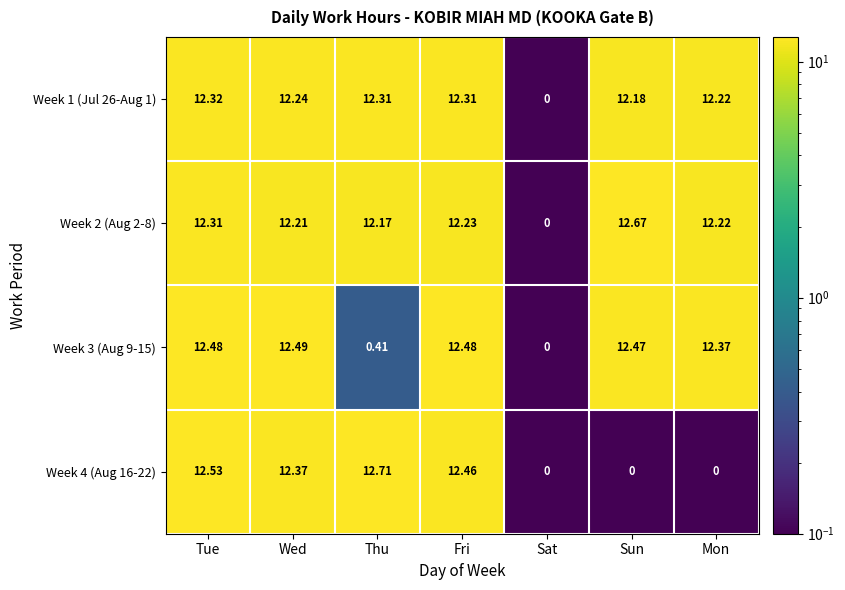

Which series has the widest spread of values?

Week 4 (Aug 16-22)